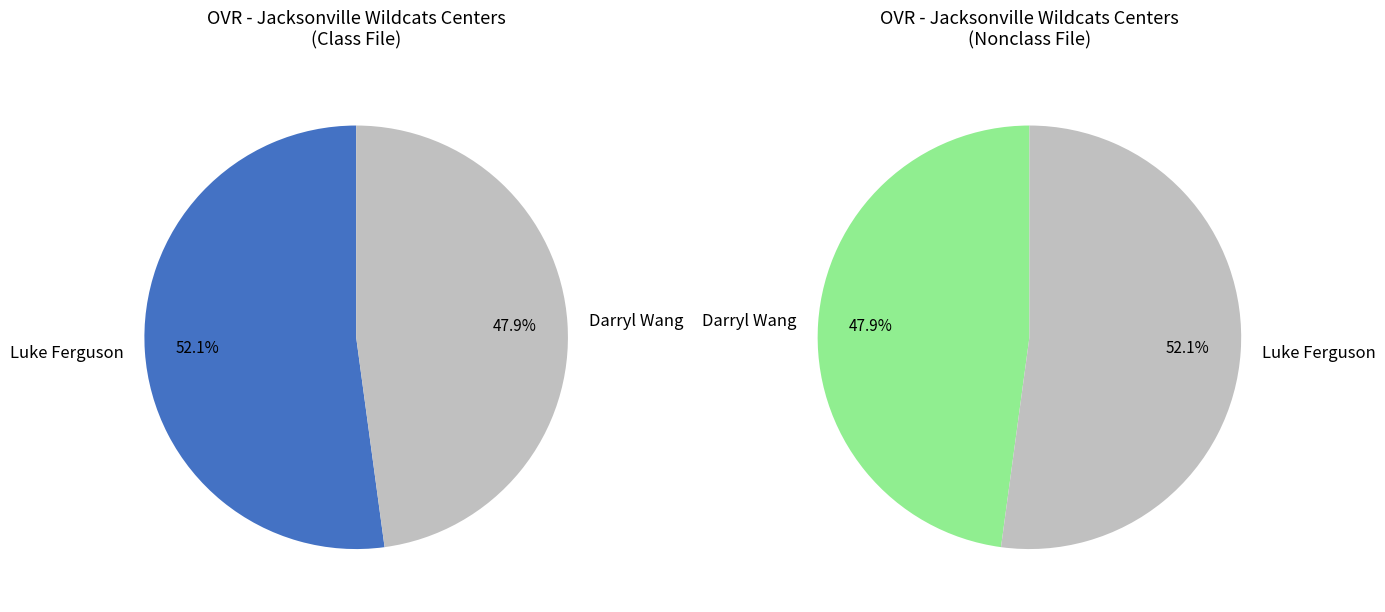

What is the change in value from Luke Ferguson to Darryl Wang?

-6